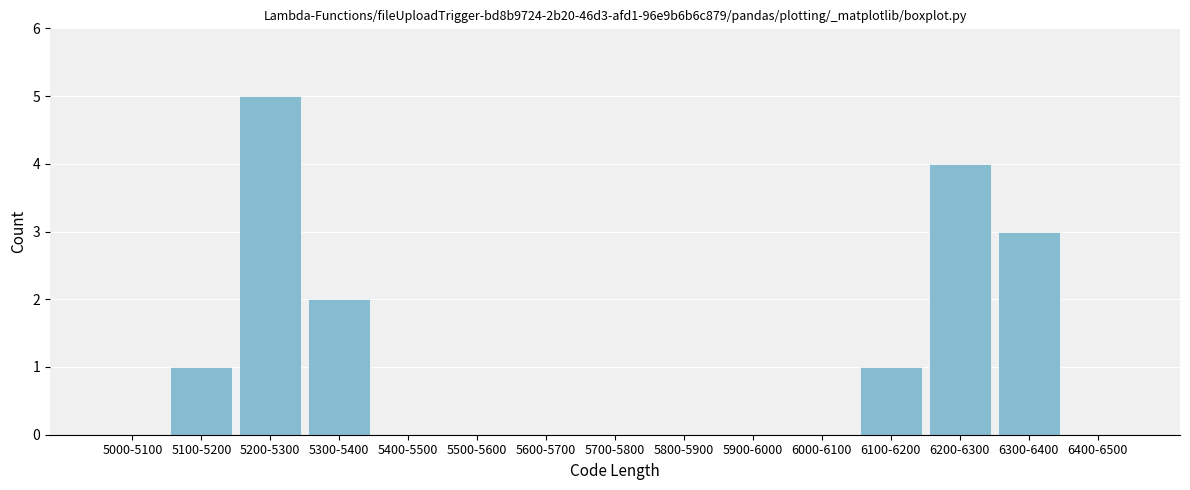

Reading left to right, transcribe all the data shown in this chart.

5000-5100=0	5100-5200=1	5200-5300=5	5300-5400=2	5400-5500=0	5500-5600=0	5600-5700=0	5700-5800=0	5800-5900=0	5900-6000=0	6000-6100=0	6100-6200=1	6200-6300=4	6300-6400=3	6400-6500=0